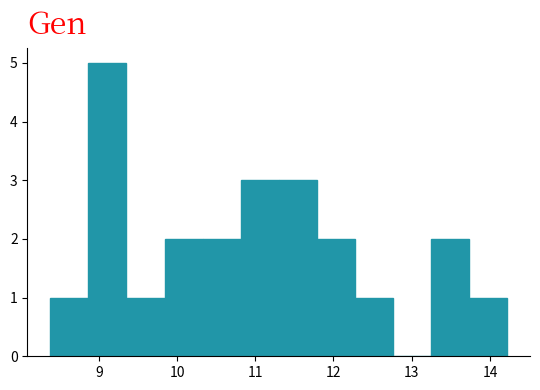

Reading left to right, transcribe this chart: for each bar, give the range it covers on the x-axis and its height. Neither the bar edges nor the heights are printed on the chart, so give them approximately, as read against the axes.

8.4 to 8.9: 1
8.9 to 9.4: 5
9.4 to 9.8: 1
9.8 to 10.3: 2
10.3 to 10.8: 2
10.8 to 11.3: 3
11.3 to 11.8: 3
11.8 to 12.3: 2
12.3 to 12.8: 1
12.8 to 13.2: 0
13.2 to 13.7: 2
13.7 to 14.2: 1